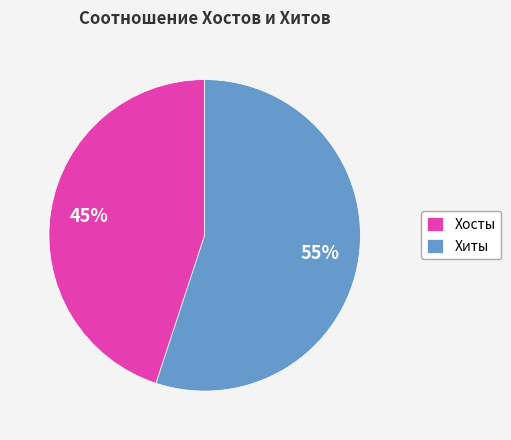

To the nearest percent, what portion does Хиты represent?

55%